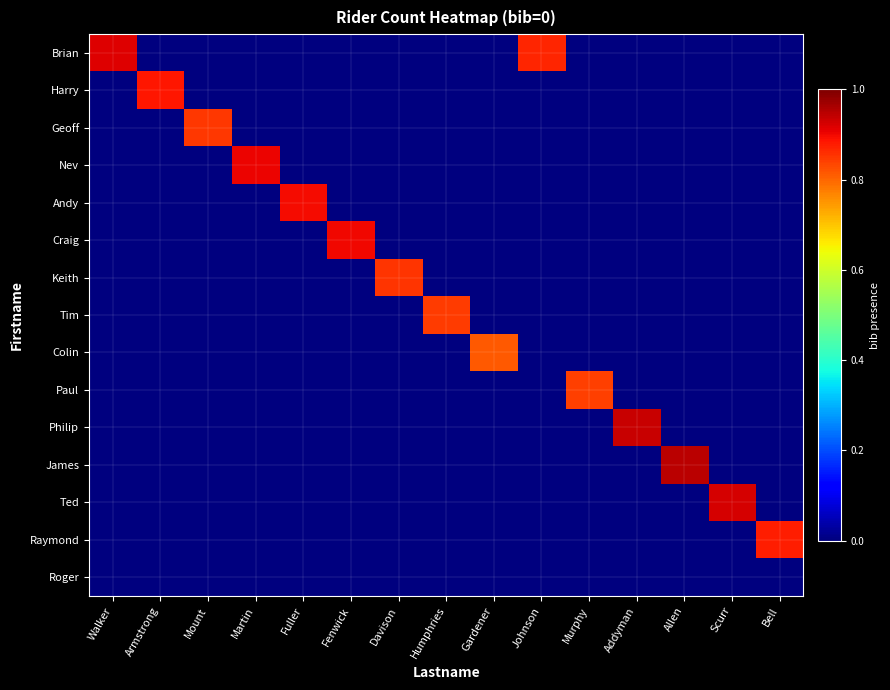

At which category is the sum across all series the highest?

Allen